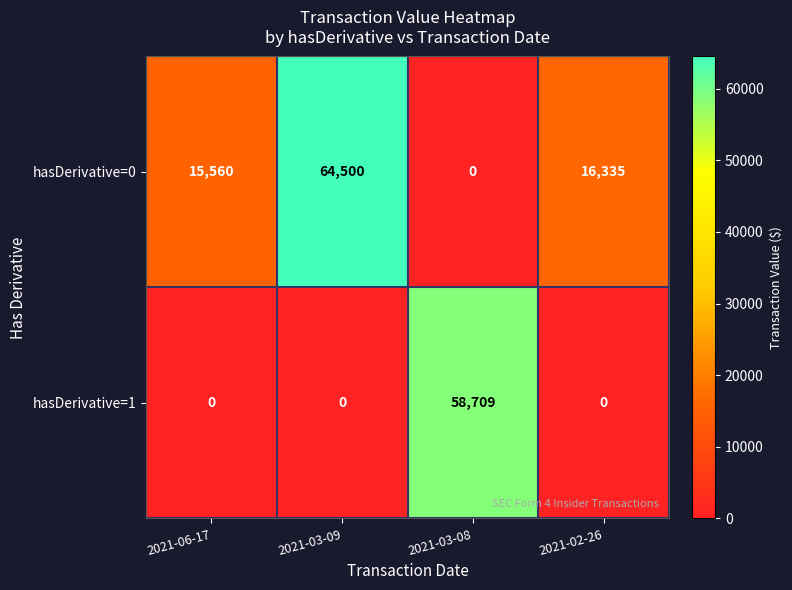

True or false: hasDerivative=1 has a value of 58709 at 2021-03-08.

True